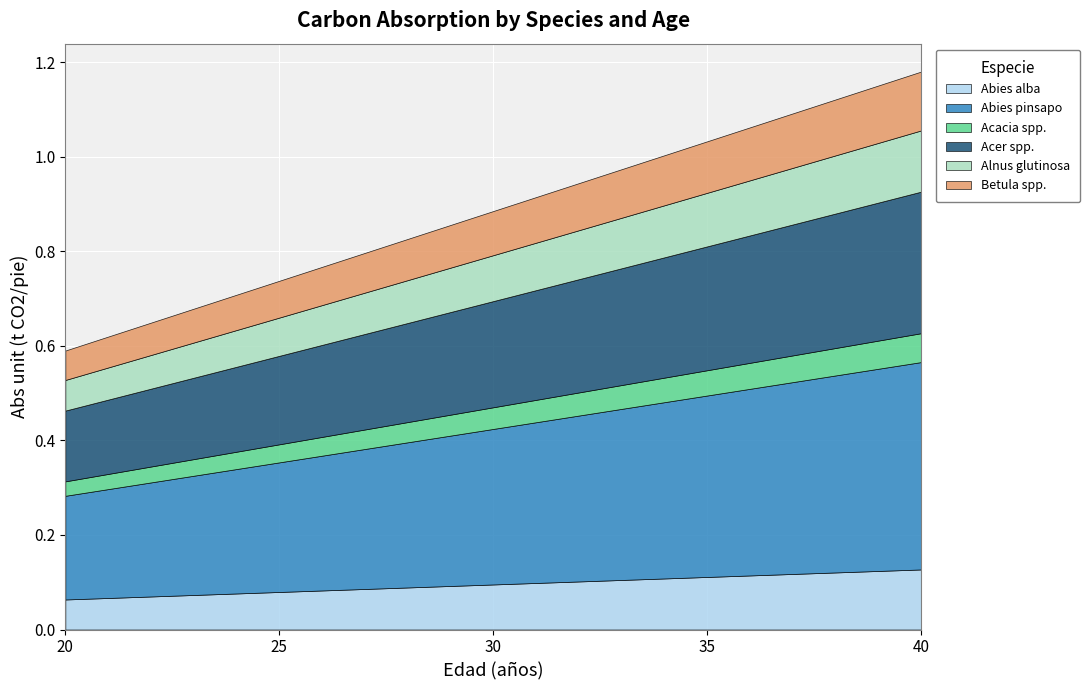

Between 30 and 25, which is larger?

30